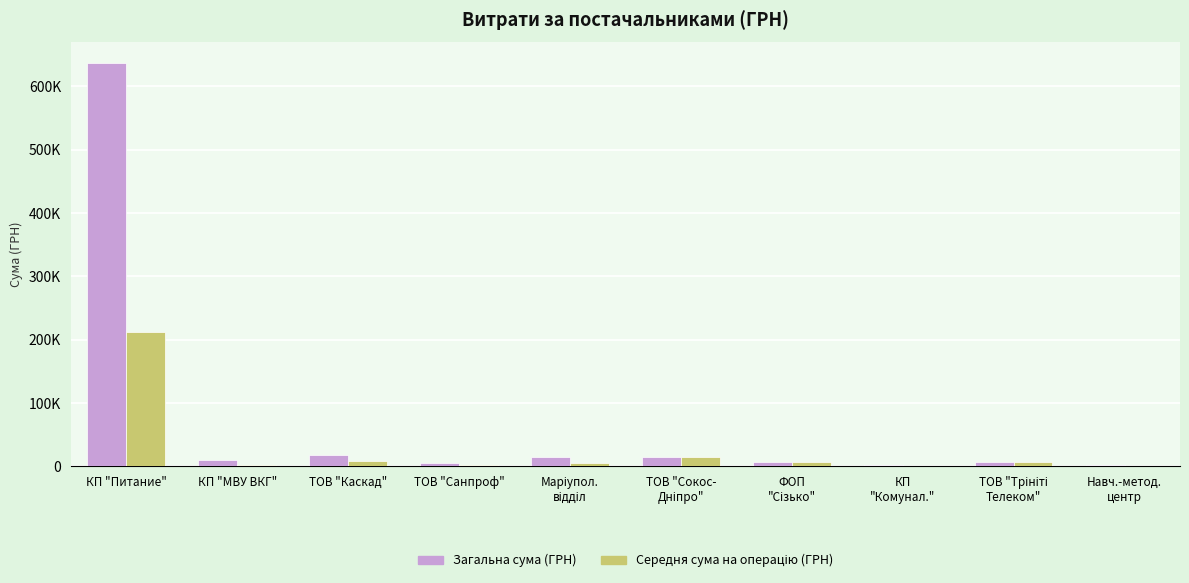

Are the bars grouped side by side (vs. stacked)?

Yes